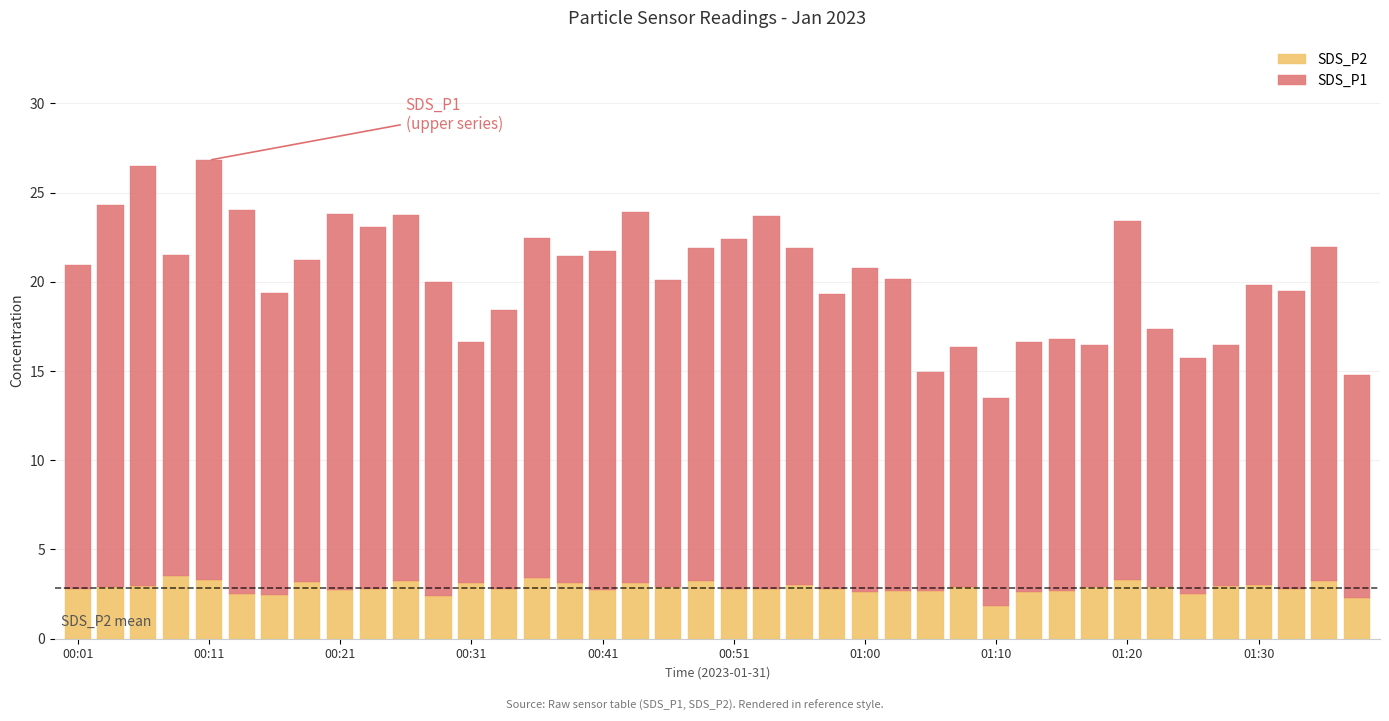

What is the difference between the second highest and second lowest values in the SDS_P2 series?

1.1